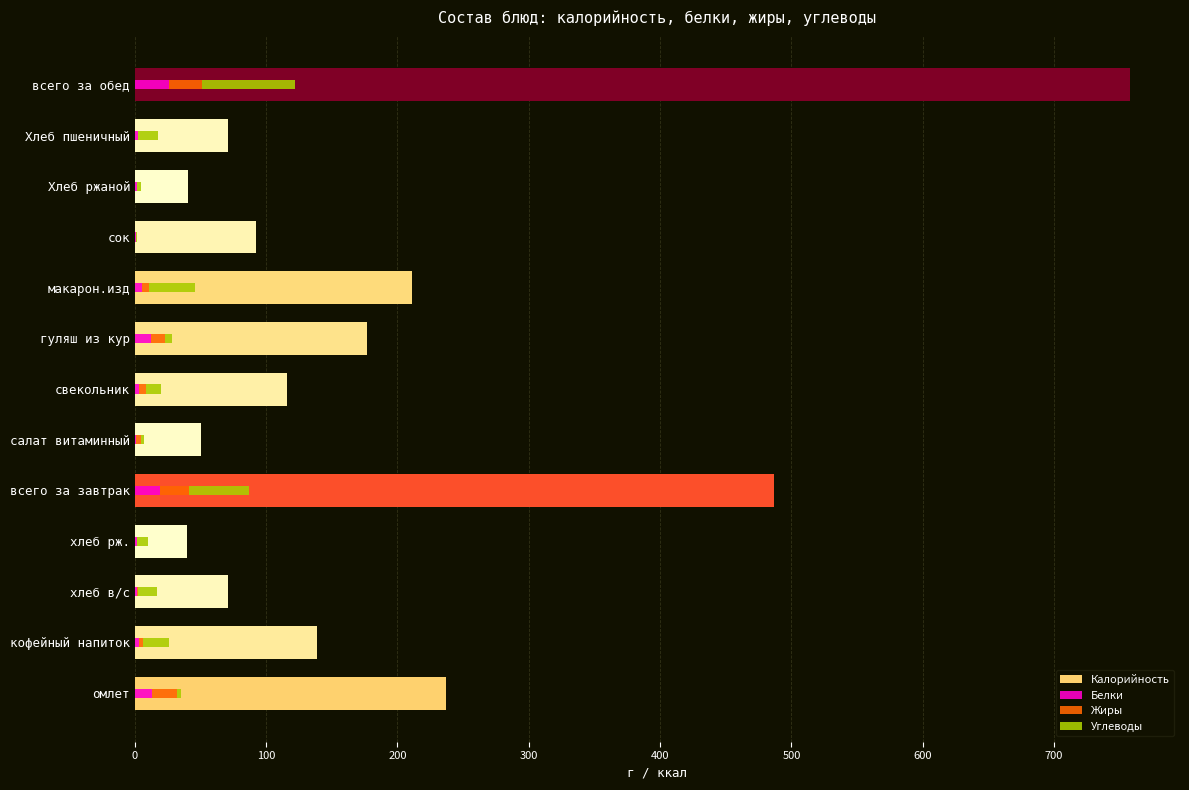

How many data points in Углеводы are above 11?

7